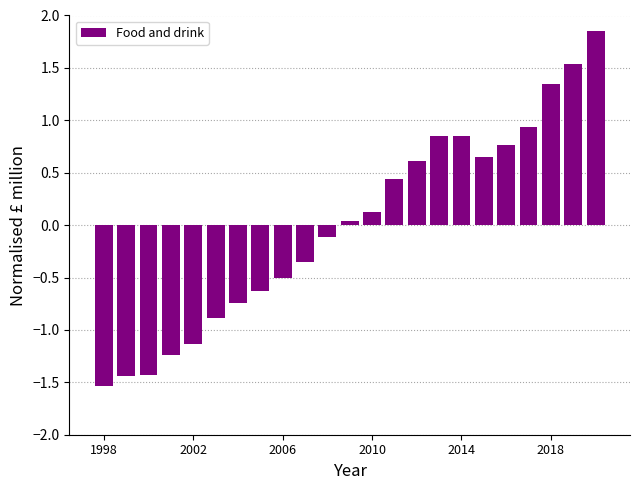

What is the minimum value shown in the chart?

-1.5